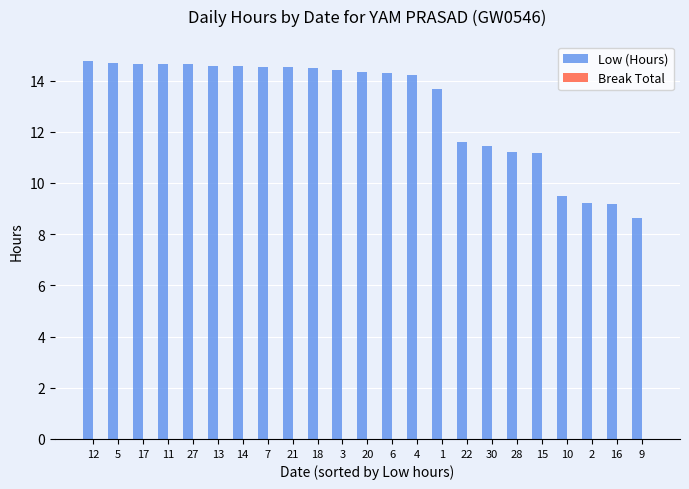

How many categories are shown in the chart?

23